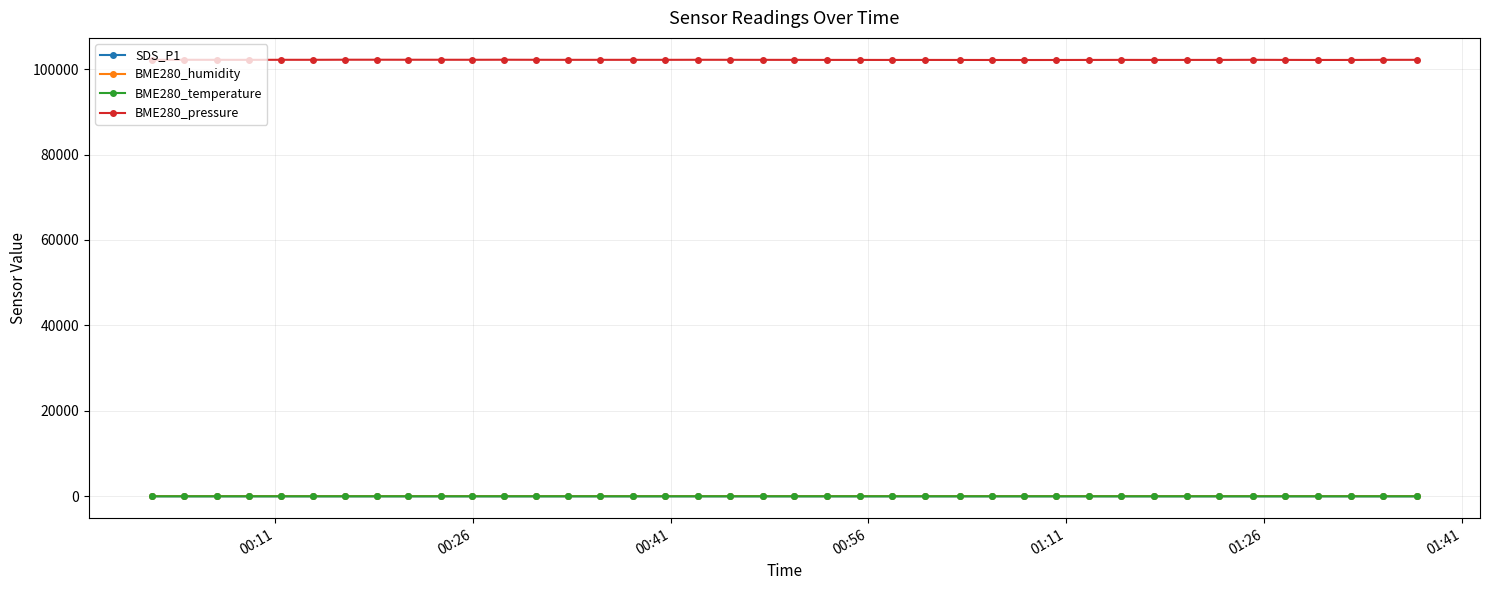

True or false: BME280_pressure and BME280_humidity cross at least once.

False